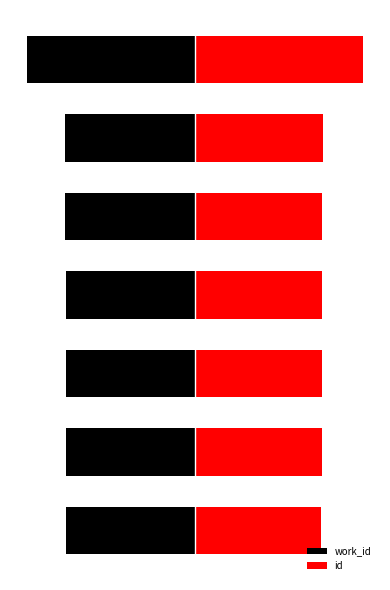

Rank the series by their average value, from lowest to highest.

work_id, id